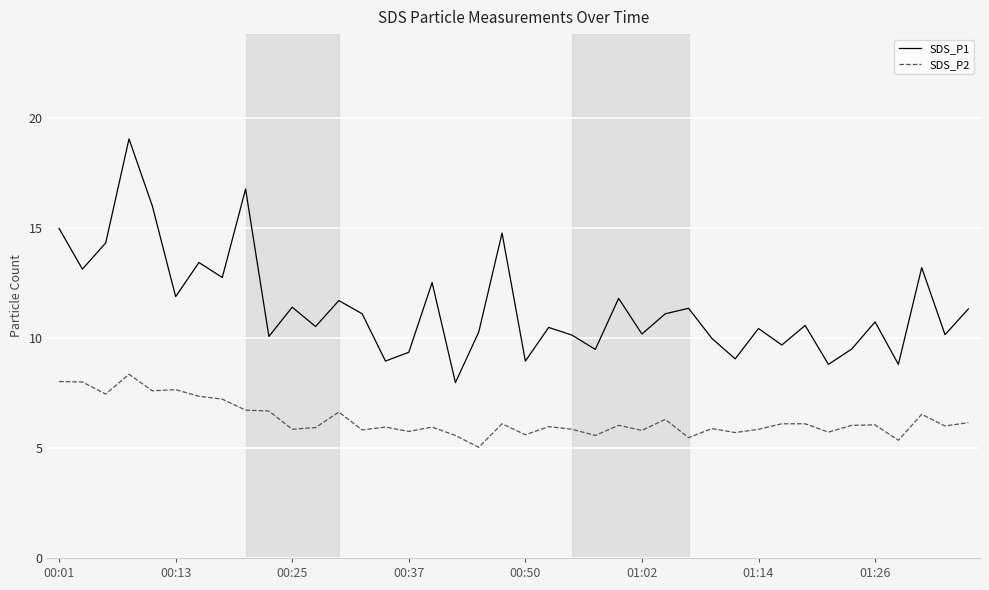

Which series has the widest spread of values?

SDS_P1